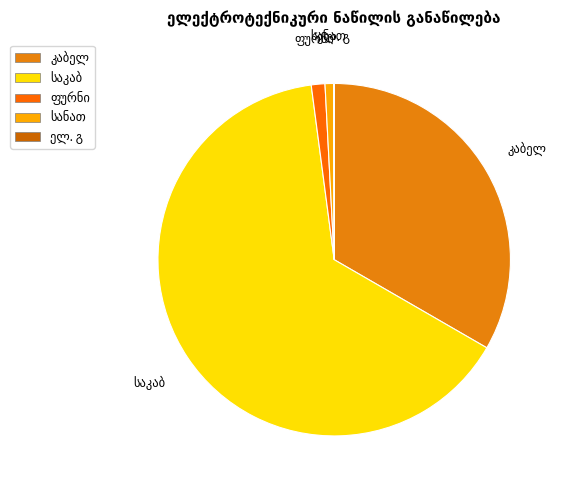

Do სანათები and ფურნიტურა together represent more than half of the pie?

No